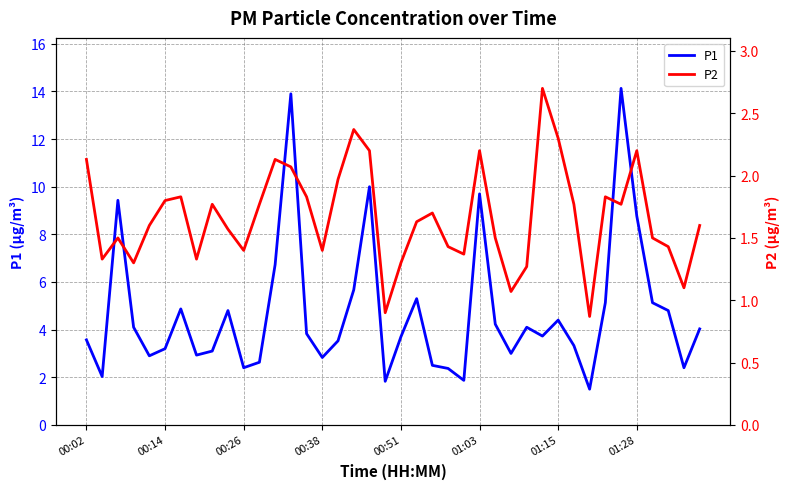

What is the average value of the P2 series?

1.7